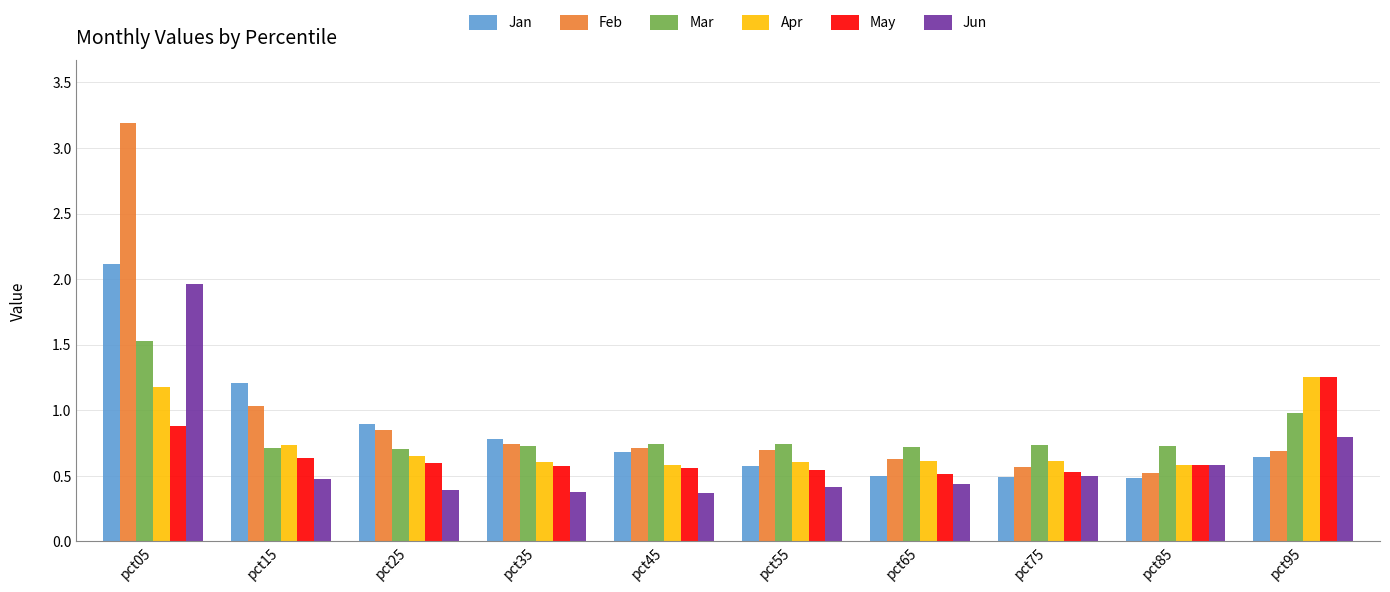

What is the average value of the Mar series?

0.8